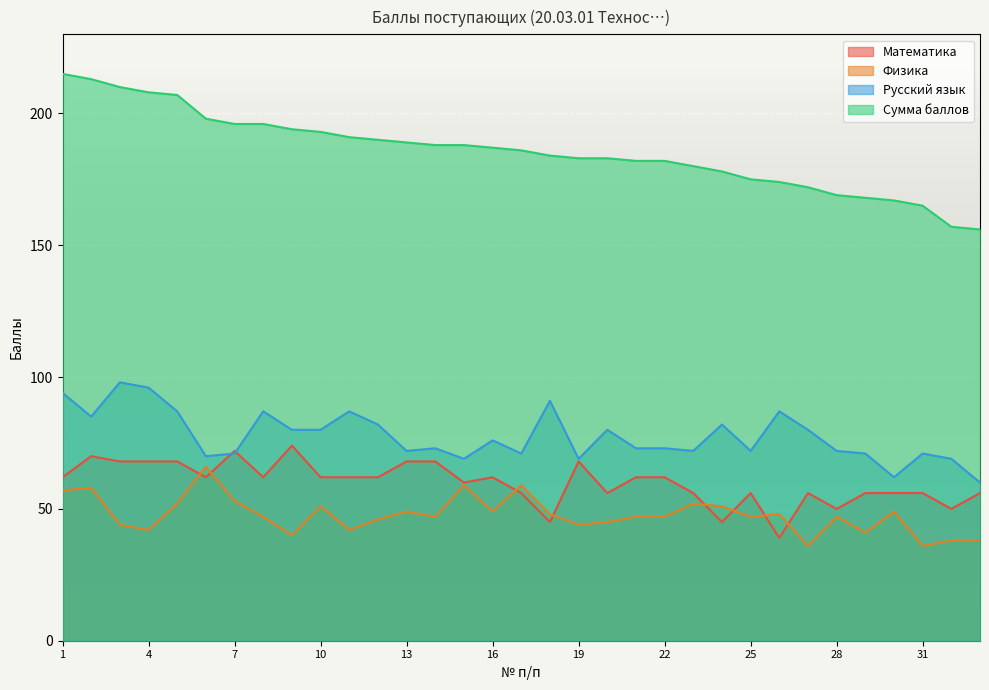

Is the value of Физика at 33 greater than the value of Математика at 18?

No